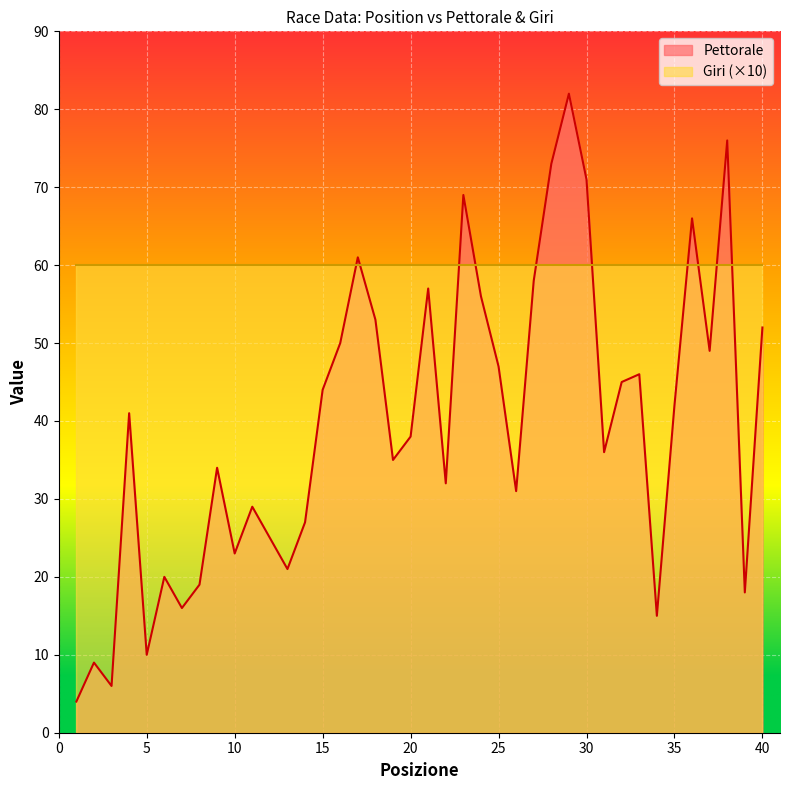

Is it true that the value at 16 is 50?

True